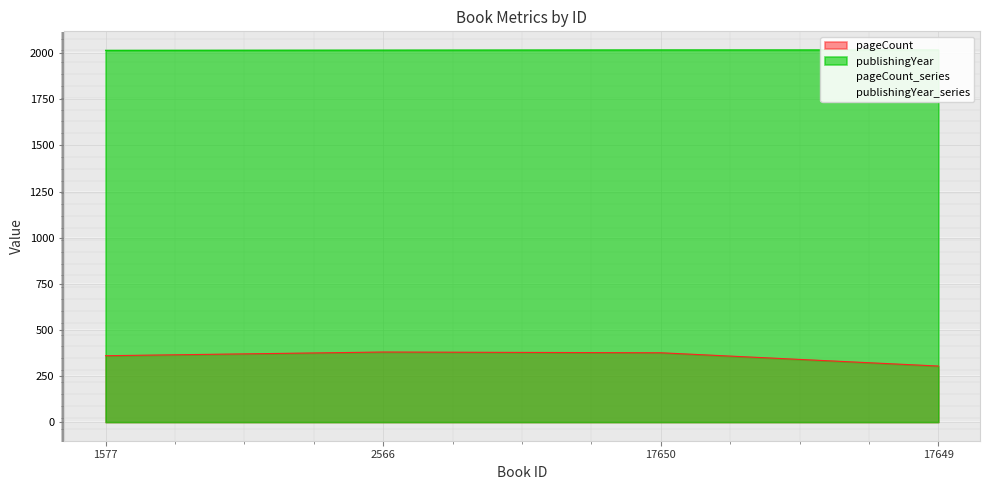

Rank the series by their maximum value, from highest to lowest.

publishingYear_series, pageCount_series